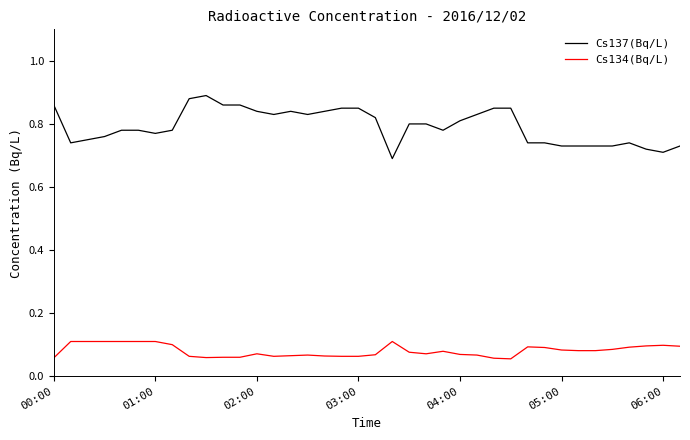

Which series has the largest range (max minus min)?

Cs137(Bq/L)